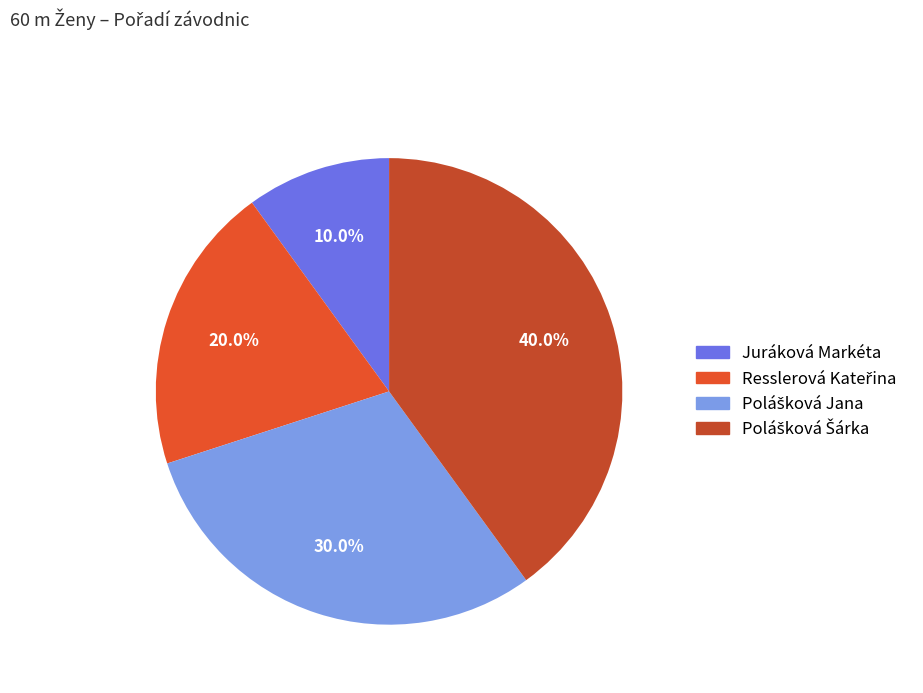

Between Resslerová Kateřina and Polášková Jana, which is larger?

Polášková Jana